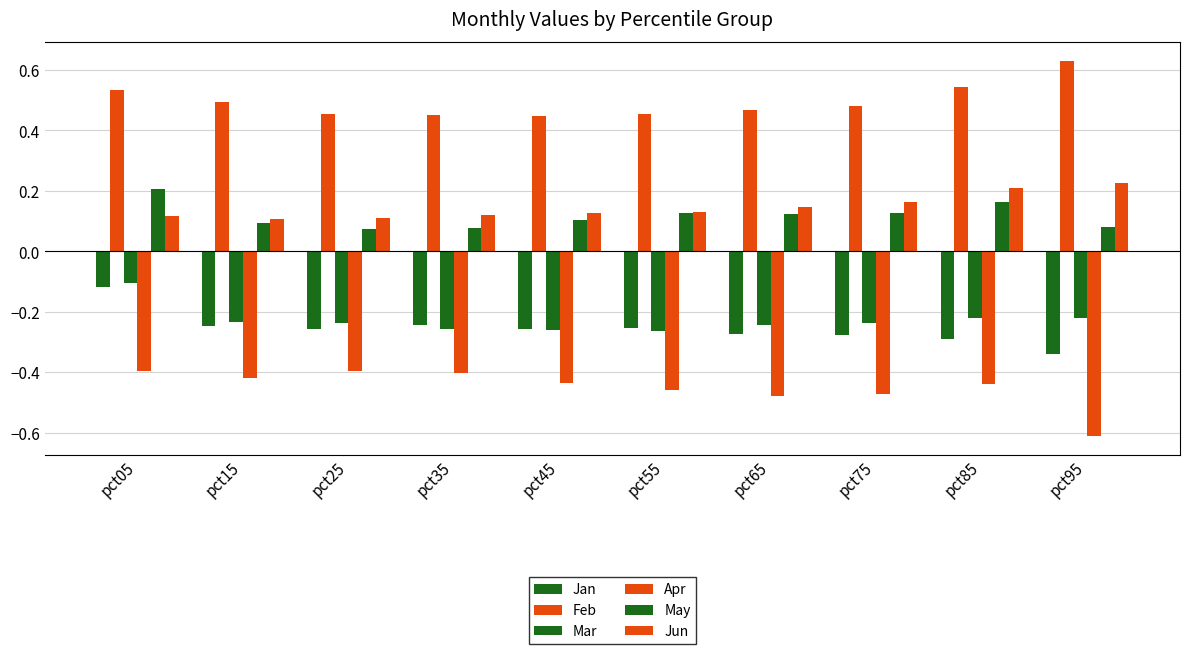

True or false: Jun has a value of 0.1 at pct75.

False